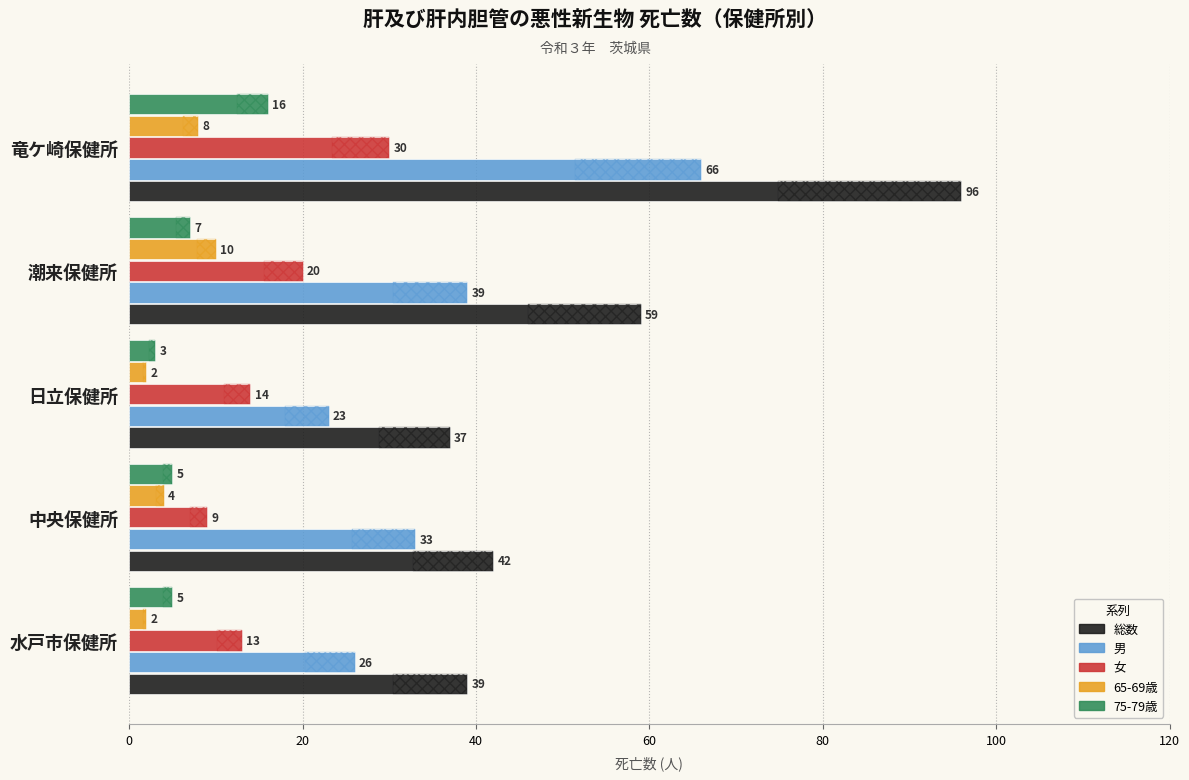

What is the difference between the maximum and second lowest values in the 65-69歳 series?

8